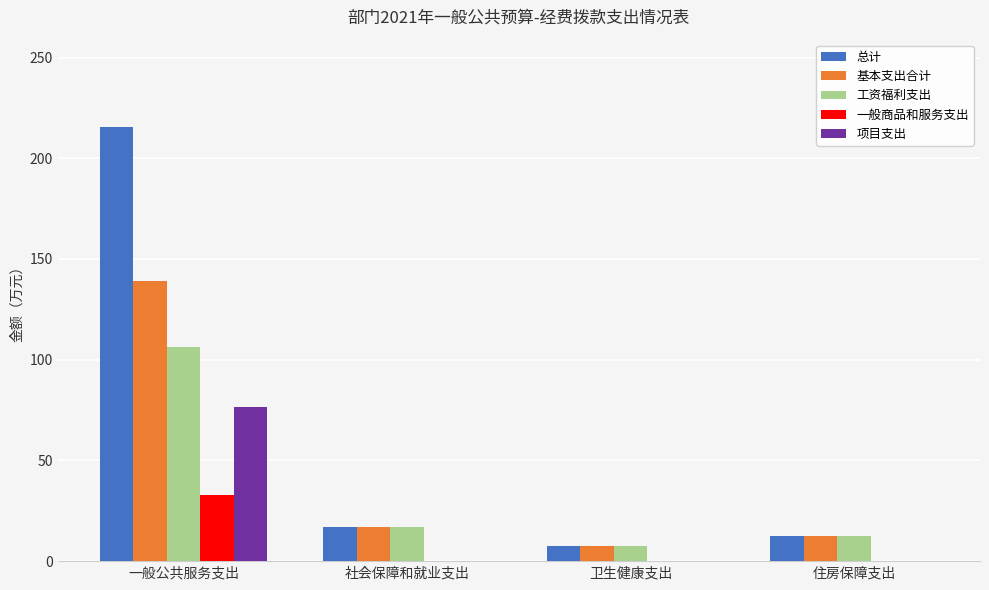

Is it true that 工资福利支出 equals 187.8 at 一般公共服务支出?

False